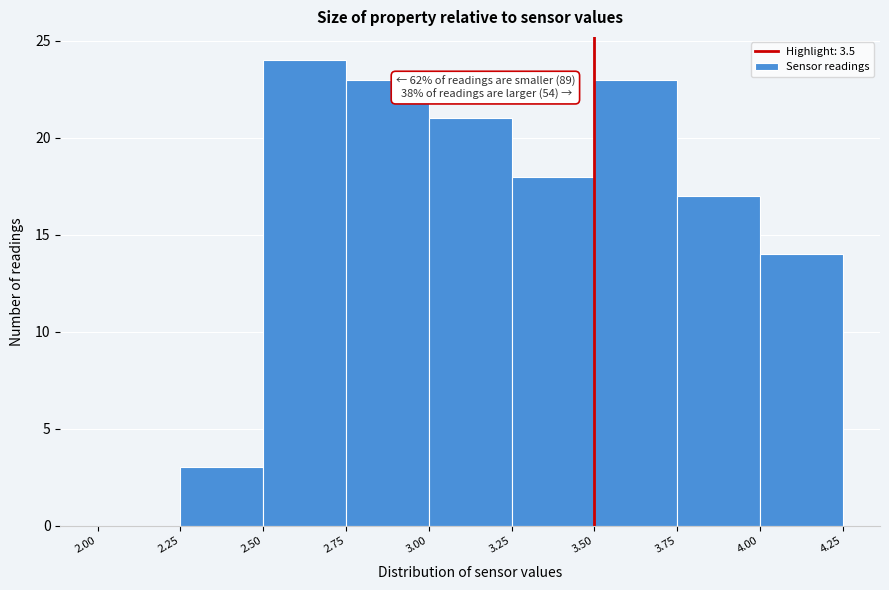

Which range on the x-axis has the tallest bar?

2.50 to 2.75